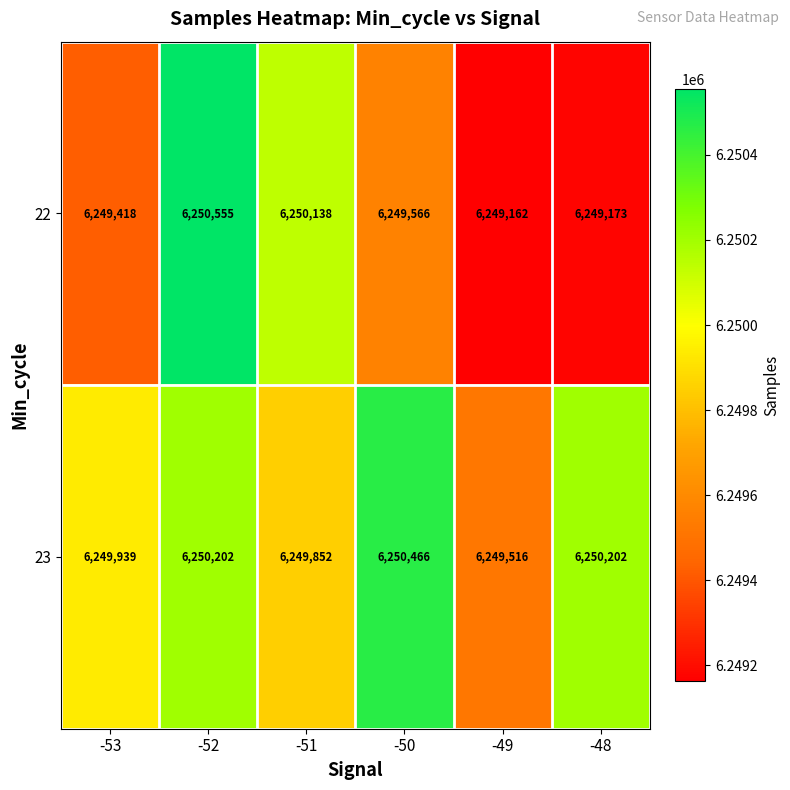

What is the maximum value for 22?

6250555